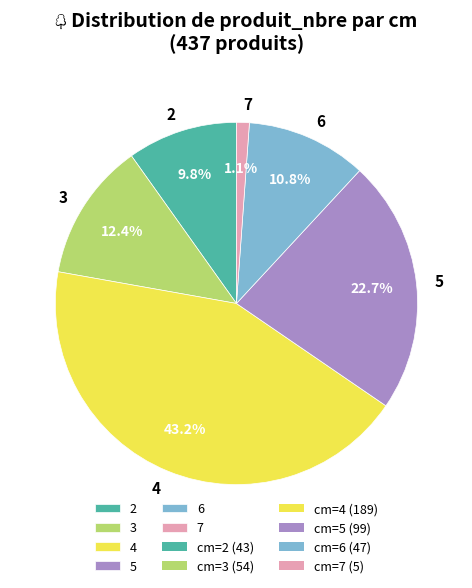

Count the number of slices in the pie.

6